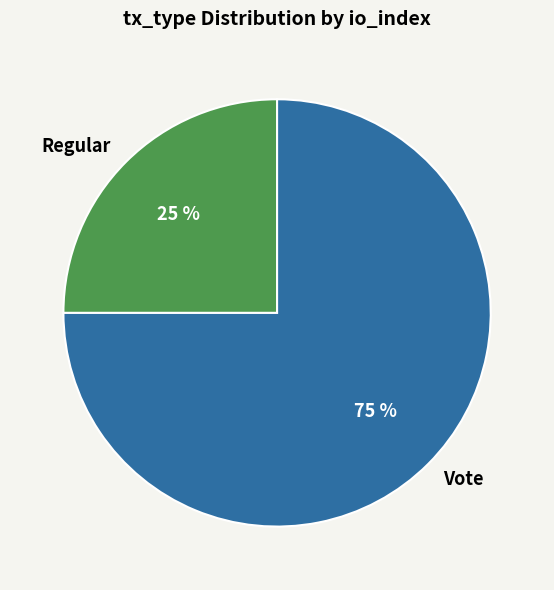

Rank the categories by value from highest to lowest.

Vote, Regular